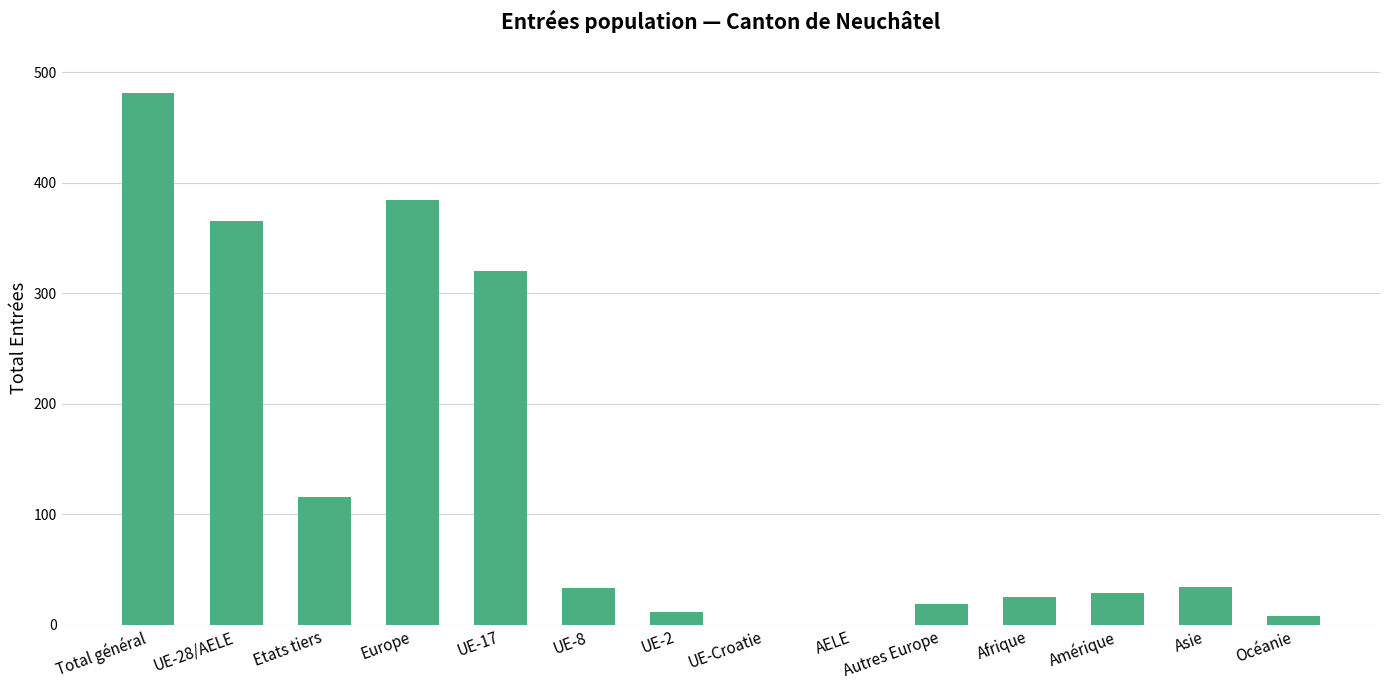

What is the sum of the values at Europe and Asie?

418